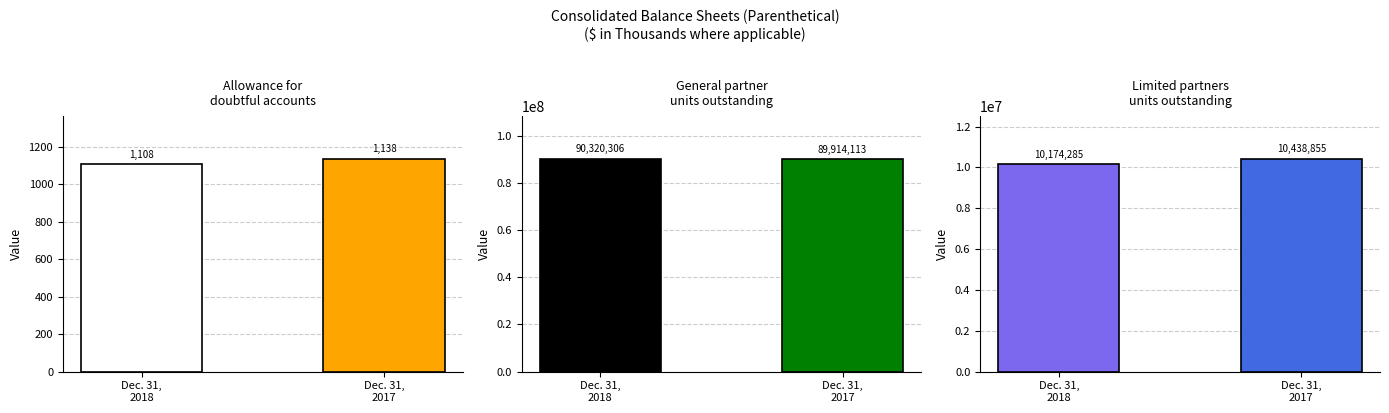

What is the difference between the highest and lowest values at Dec. 31,
2018?

90319198